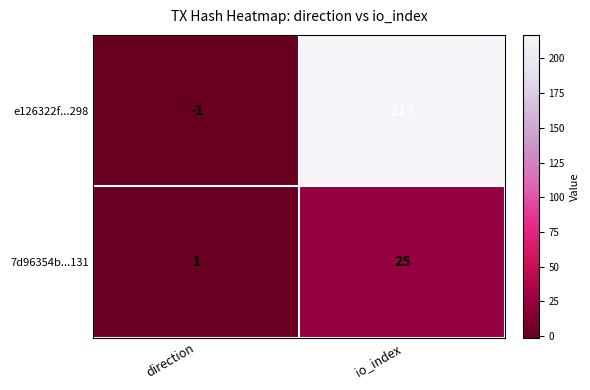

What is the difference between the highest and lowest values at direction?

2